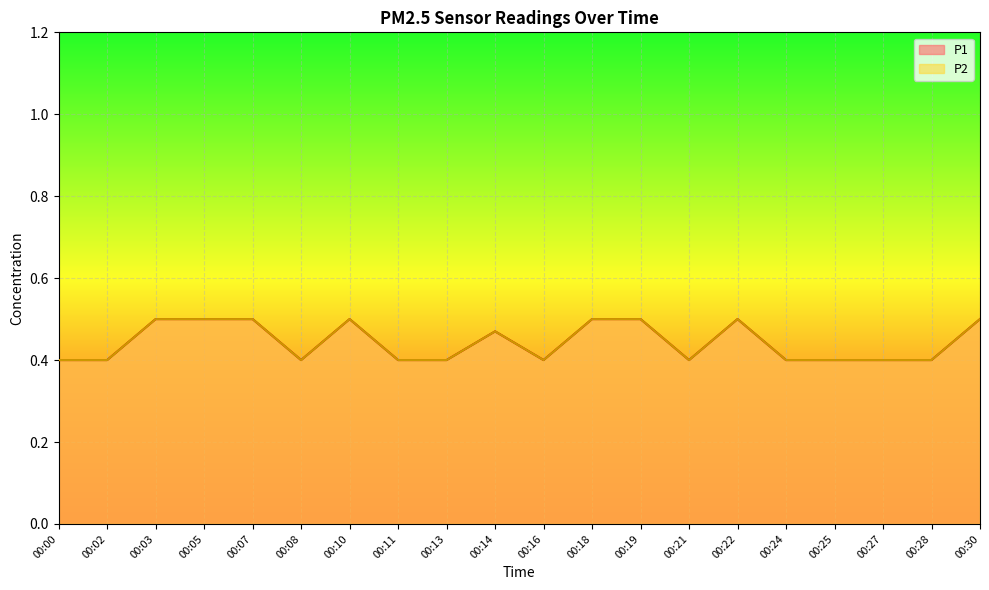

At 00:22, list the series in order from largest to smallest.

P1, P2